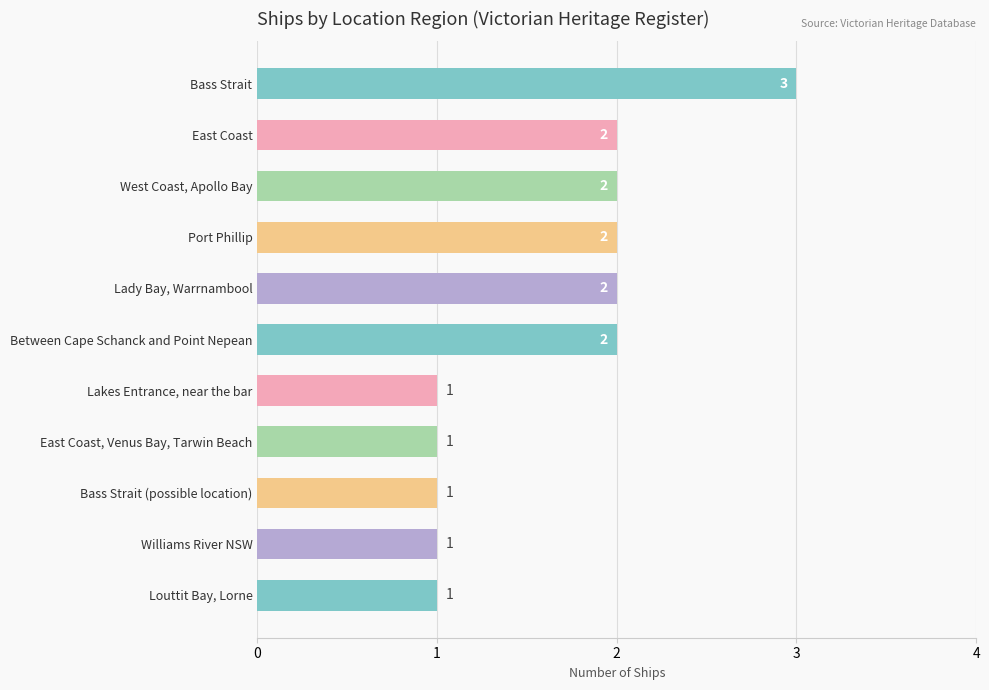

Approximately how many times larger is the value at Bass Strait compared to Port Phillip?

1.5